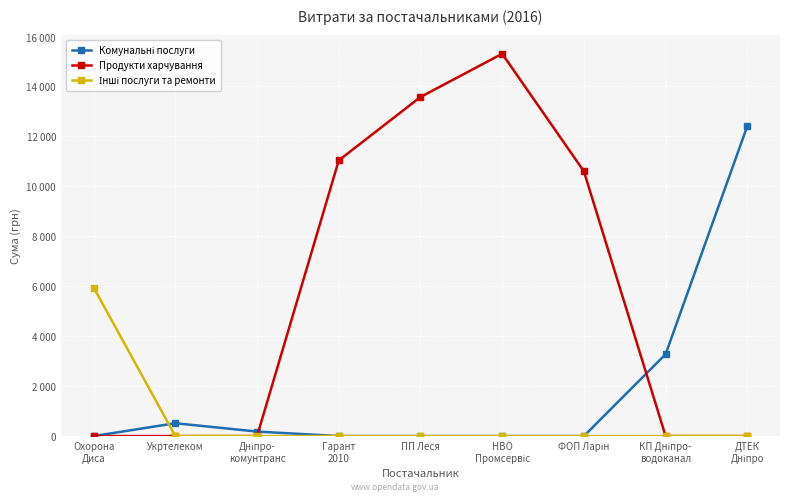

At which label is Комунальні послуги closest to 6208?

КП Дніпро-
водоканал